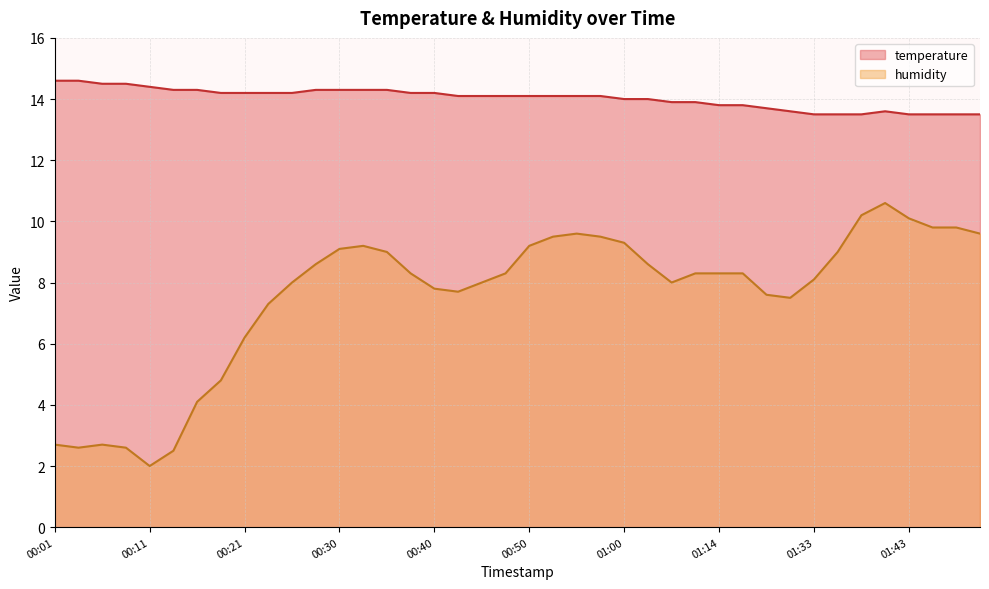

What is the greatest value displayed?

14.6